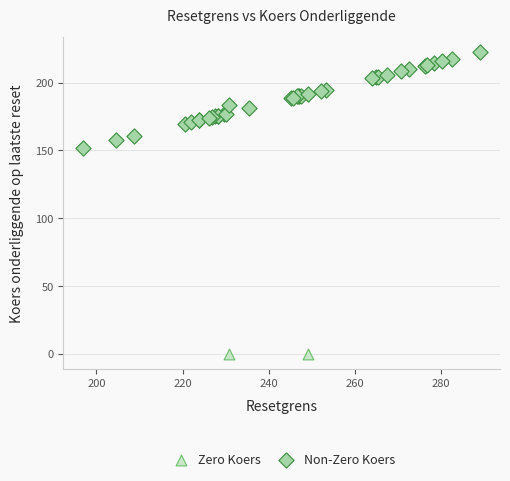

Which series contains the highest Y value?

Non-Zero Koers